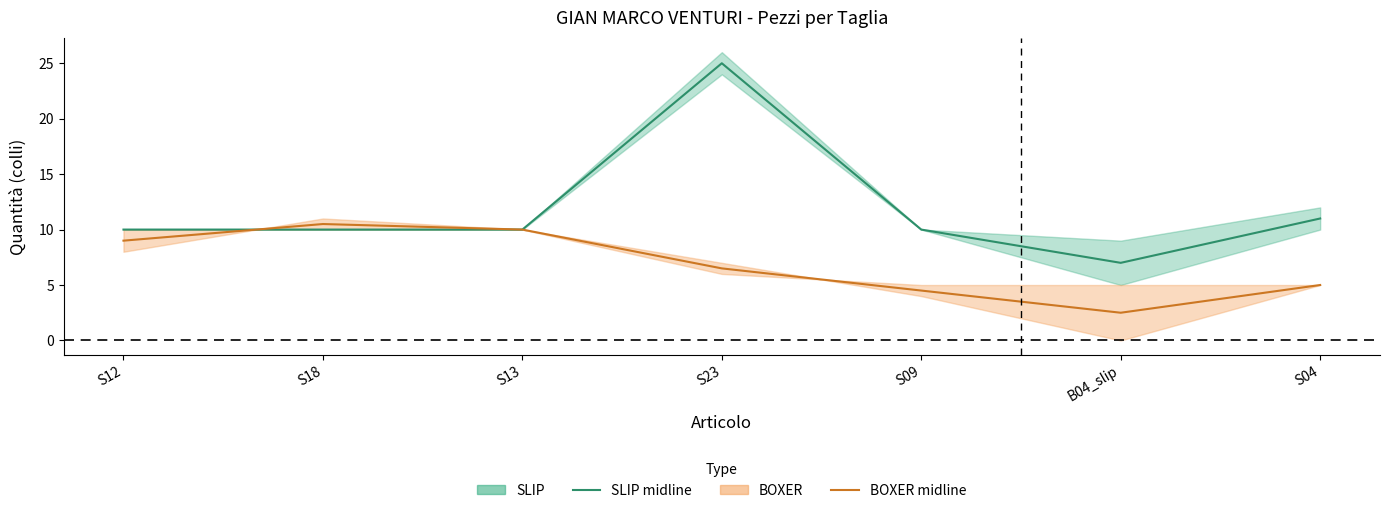

Which series has the largest range (max minus min)?

SLIP (midline)